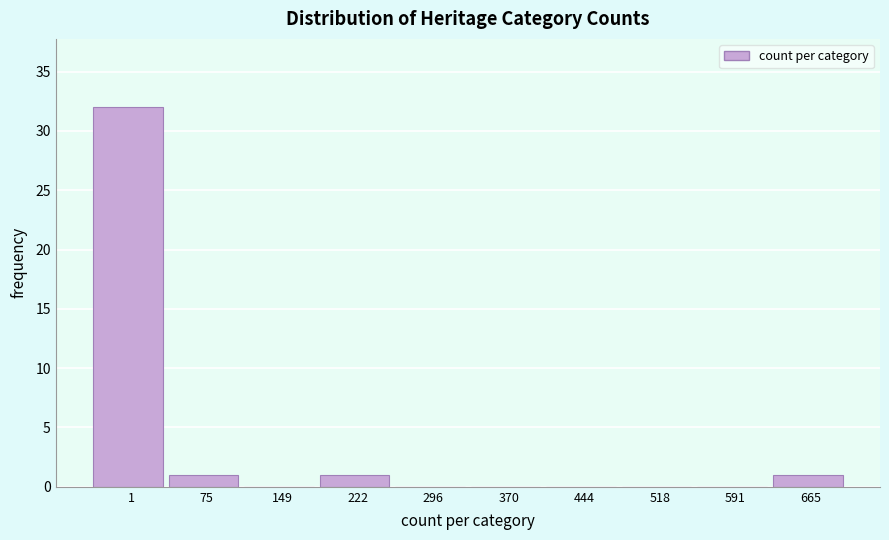

Reading left to right, transcribe all the data shown in this chart.

1=32	75=1	149=0	222=1	296=0	370=0	444=0	518=0	591=0	665=1